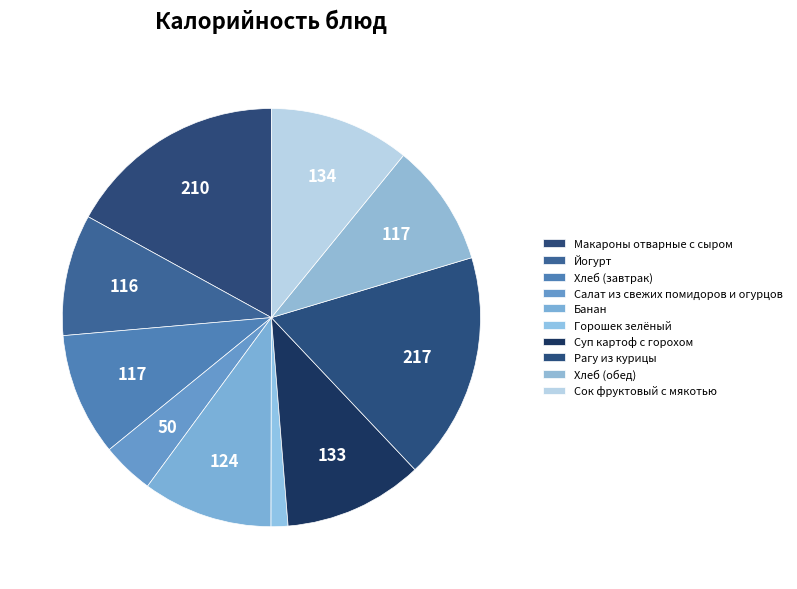

Is it true that Макароны отварные с сыром is 17% of the pie?

True